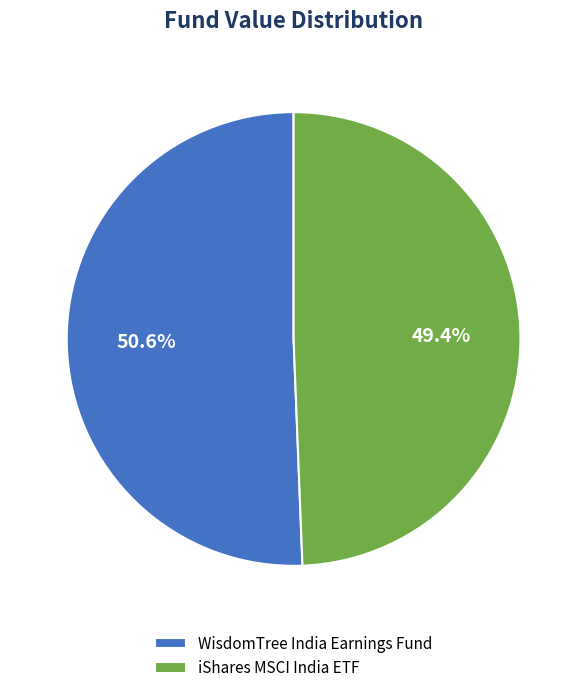

Does any single category account for the majority?

Yes